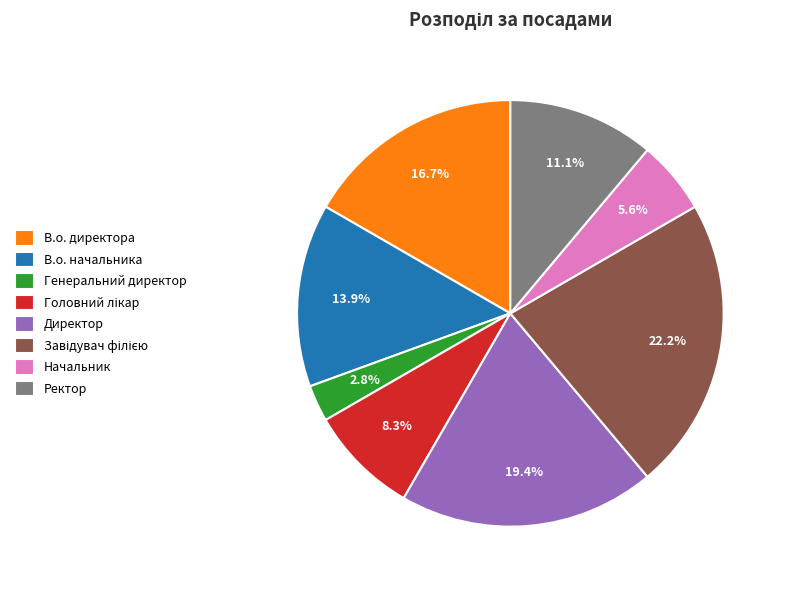

How many segments does this pie chart have?

8